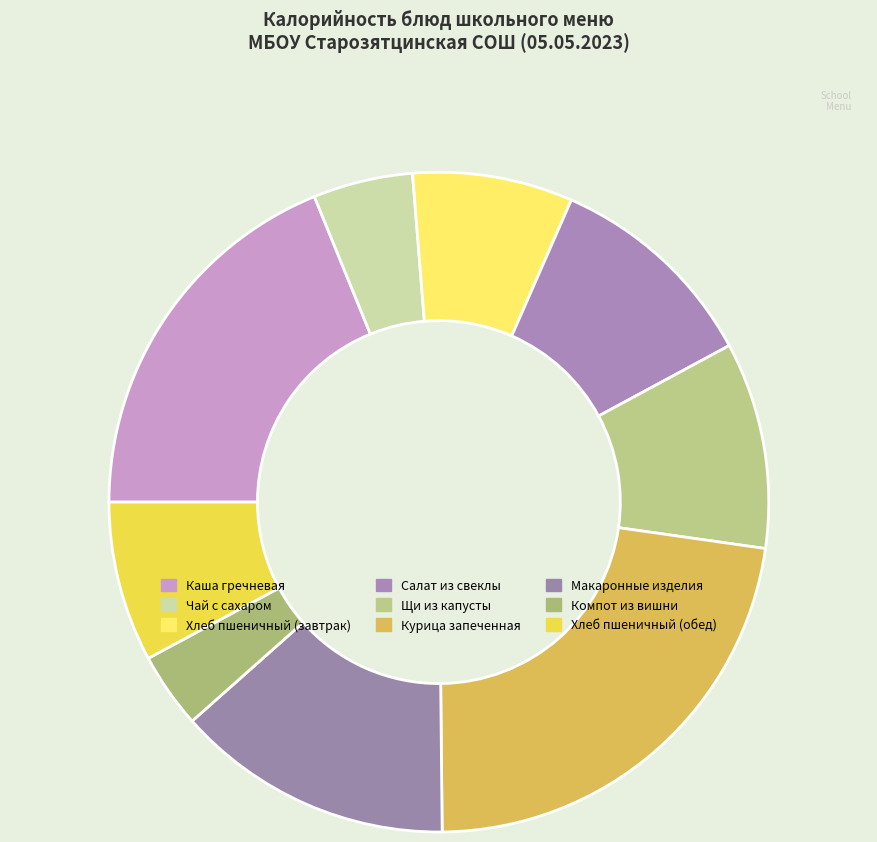

To the nearest percent, what portion does Хлеб пшеничный (завтрак) represent?

8%